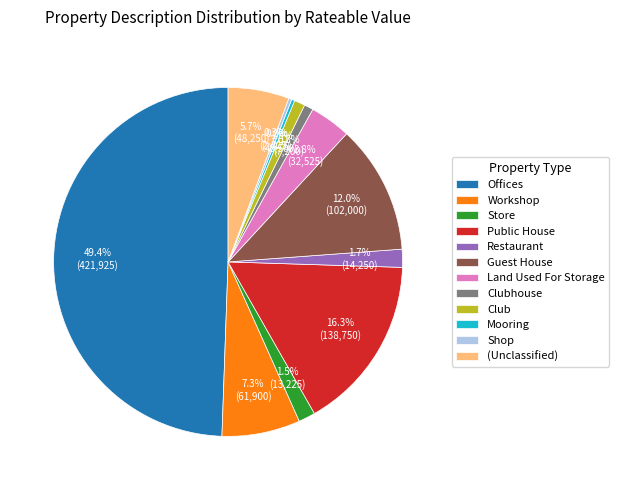

Which has a higher value, Workshop or Club?

Workshop